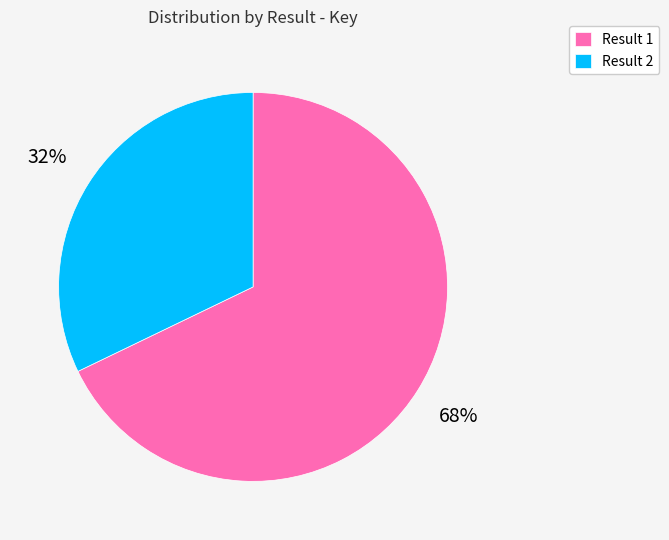

The Result 1 slice represents 68% of the pie. True or false?

True